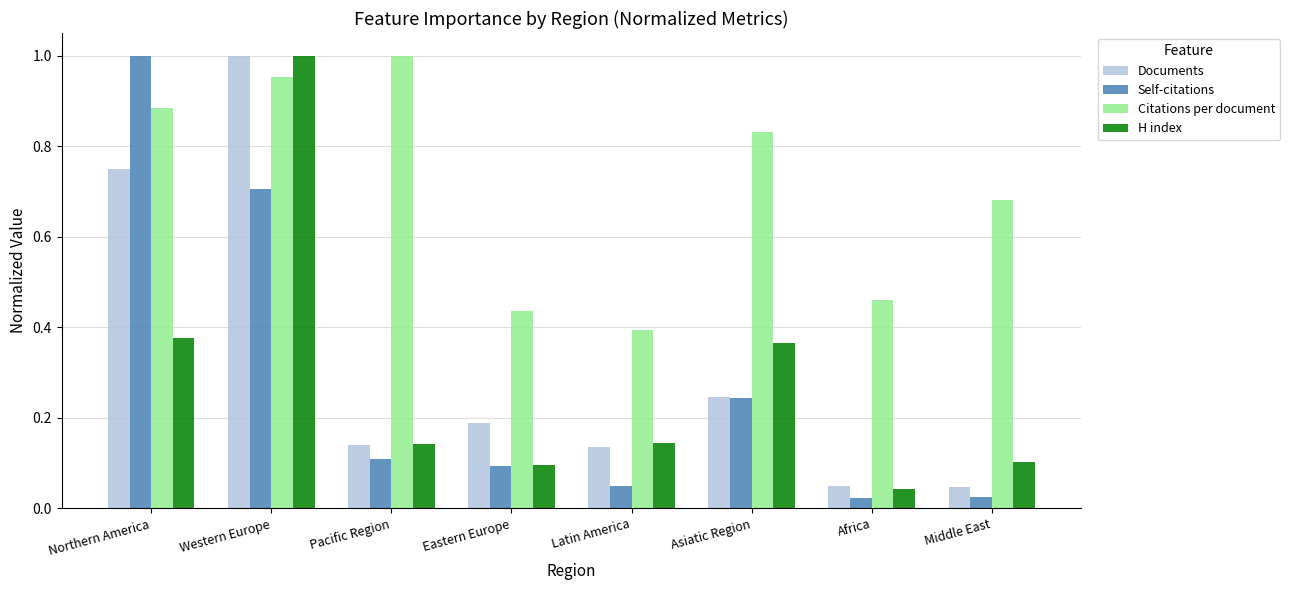

List the labels in order of Citations per document value, largest first.

Pacific Region, Western Europe, Northern America, Asiatic Region, Middle East, Africa, Eastern Europe, Latin America